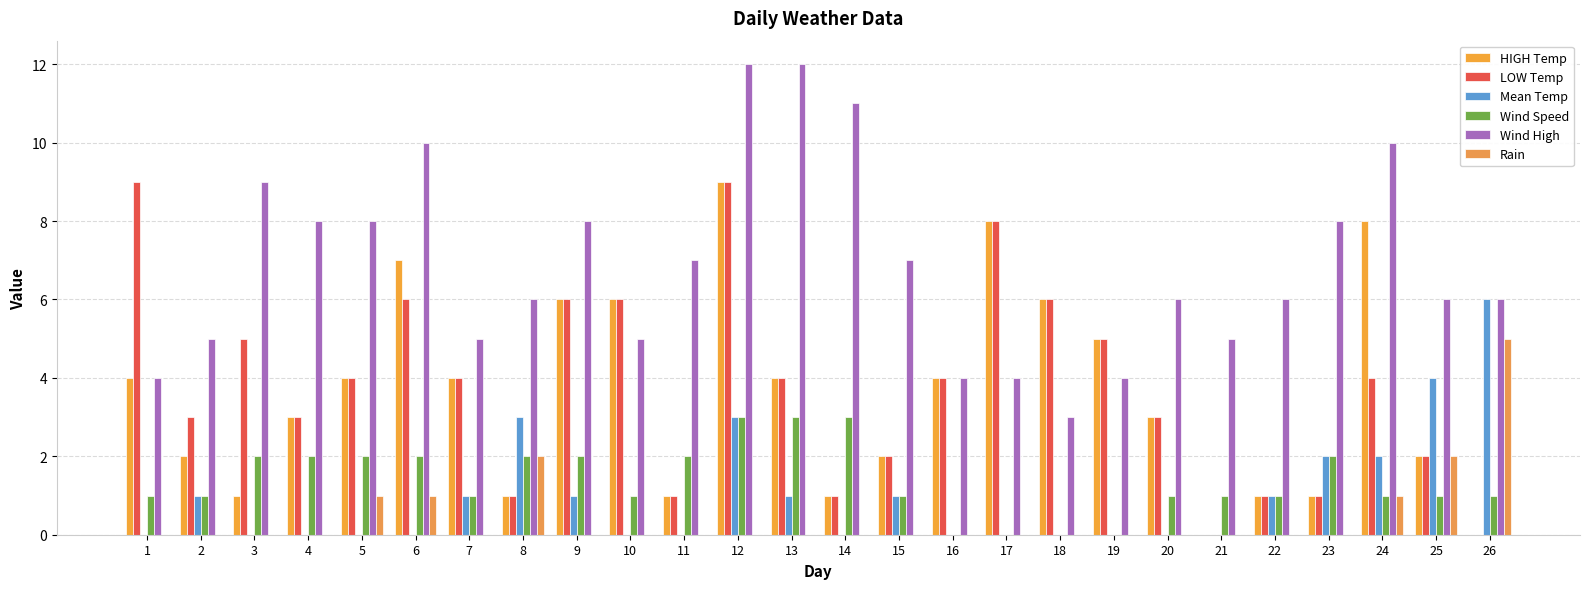

Which series has the largest total across all categories?

Wind High